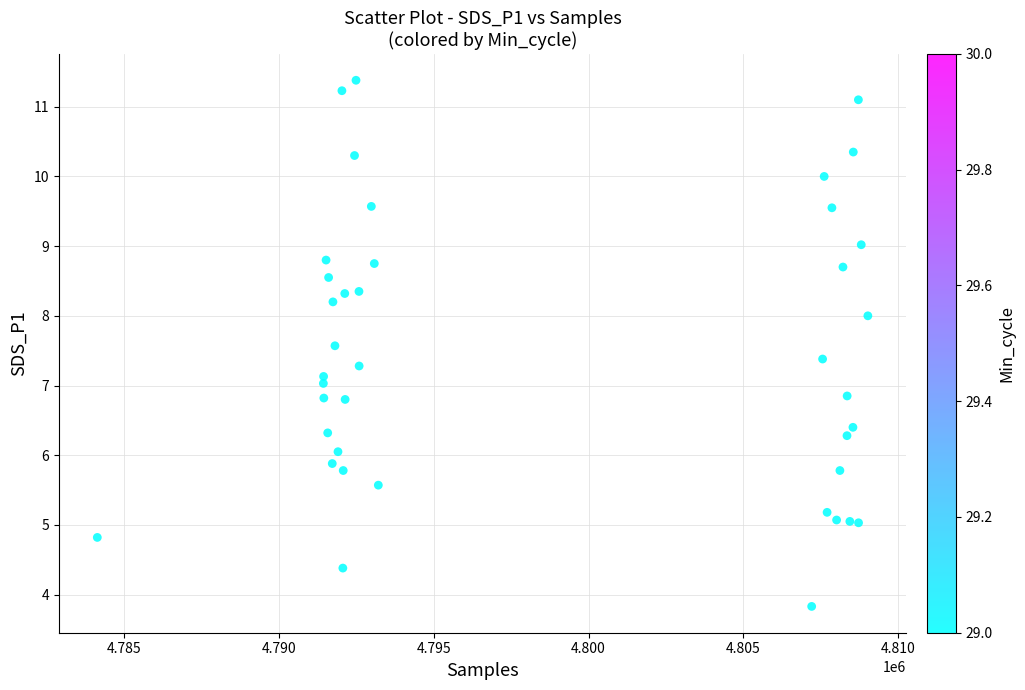

What is the range of X values (max minus min)?

24889.0